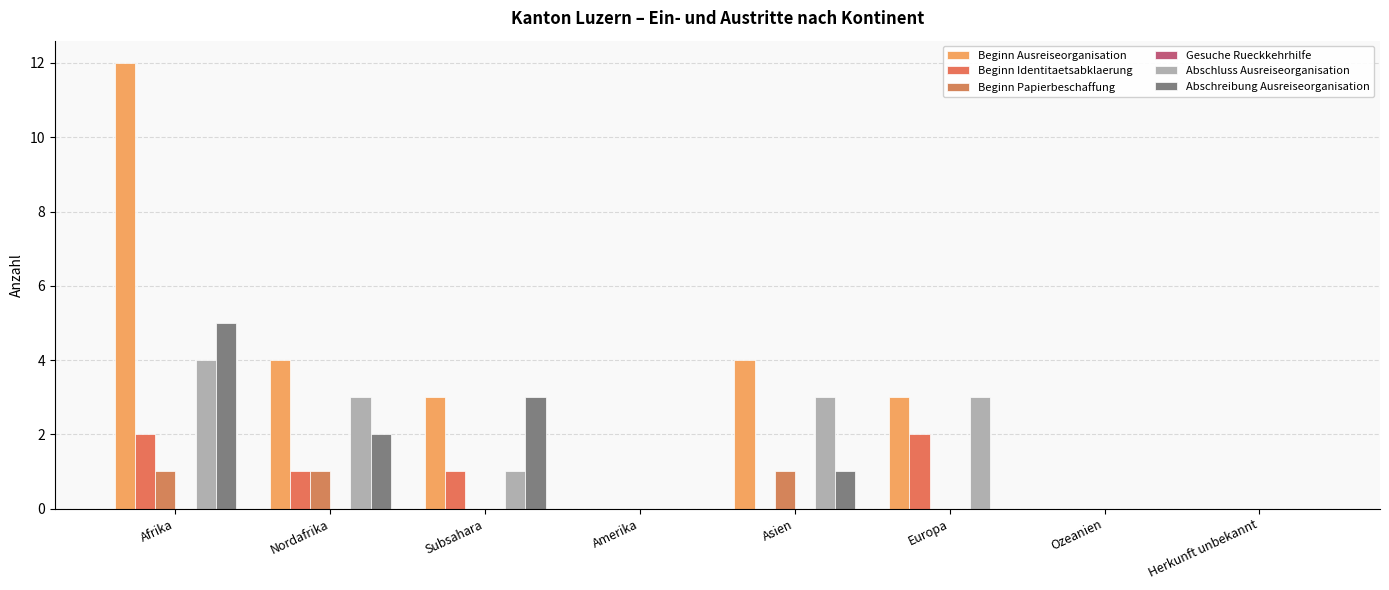

Reading left to right, what are all the values shown in this chart?

Beginn Ausreiseorganisation: Afrika=12	Nordafrika=4	Subsahara=3	Amerika=0	Asien=4	Europa=3	Ozeanien=0	Herkunft unbekannt=0
Beginn Identitaetsabklaerung: Afrika=2	Nordafrika=1	Subsahara=1	Amerika=0	Asien=0	Europa=2	Ozeanien=0	Herkunft unbekannt=0
Beginn Papierbeschaffung: Afrika=1	Nordafrika=1	Subsahara=0	Amerika=0	Asien=1	Europa=0	Ozeanien=0	Herkunft unbekannt=0
Gesuche Rueckkehrhilfe: Afrika=0	Nordafrika=0	Subsahara=0	Amerika=0	Asien=0	Europa=0	Ozeanien=0	Herkunft unbekannt=0
Abschluss Ausreiseorganisation: Afrika=4	Nordafrika=3	Subsahara=1	Amerika=0	Asien=3	Europa=3	Ozeanien=0	Herkunft unbekannt=0
Abschreibung Ausreiseorganisation: Afrika=5	Nordafrika=2	Subsahara=3	Amerika=0	Asien=1	Europa=0	Ozeanien=0	Herkunft unbekannt=0